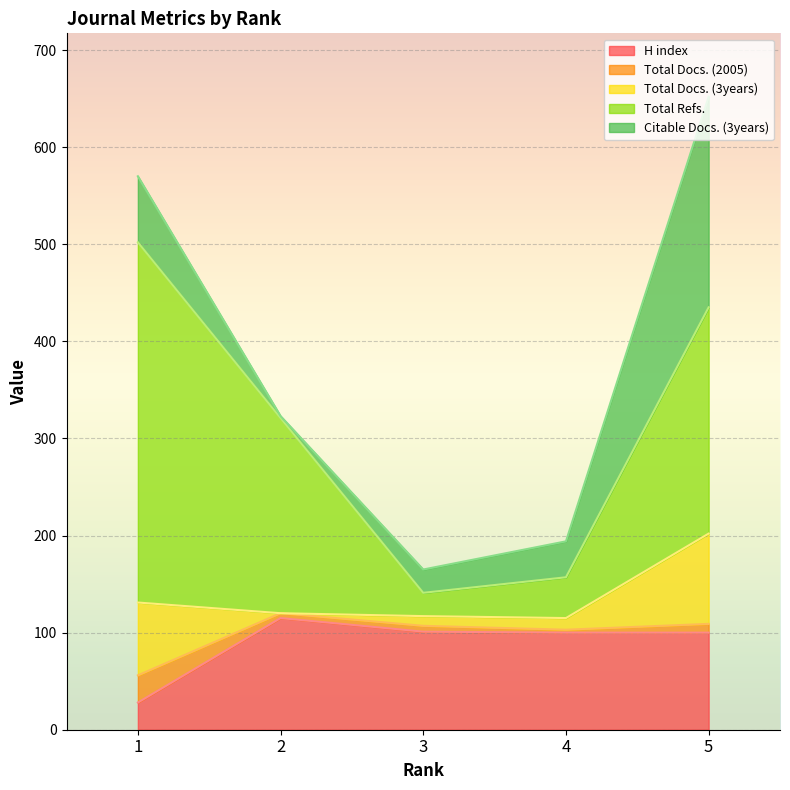

How many lines are shown in the chart?

5